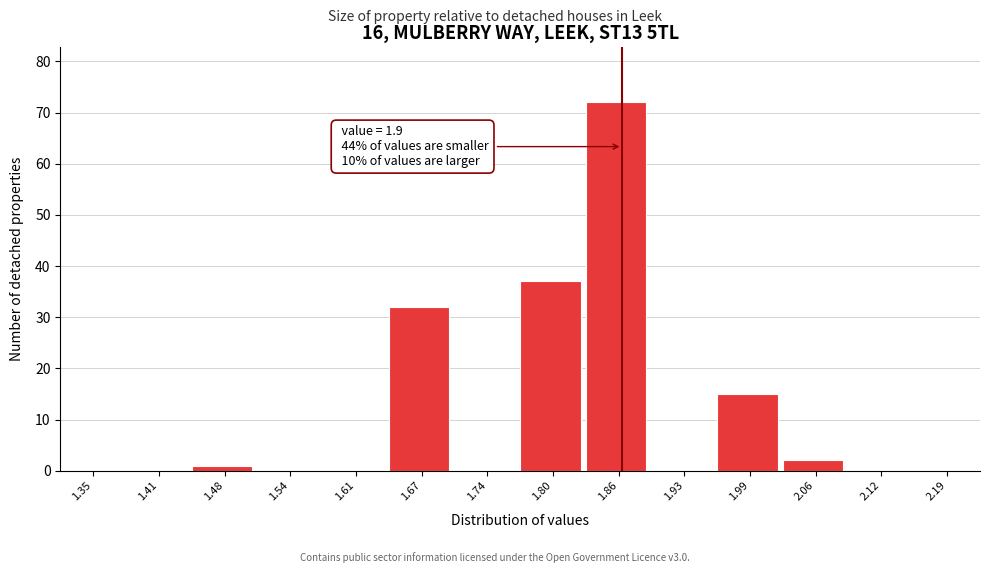

Reading left to right, list all the values displayed in this chart.

1.35=0	1.41=0	1.48=1	1.54=0	1.61=0	1.67=32	1.74=0	1.80=37	1.86=72	1.93=0	1.99=15	2.06=2	2.12=0	2.19=0